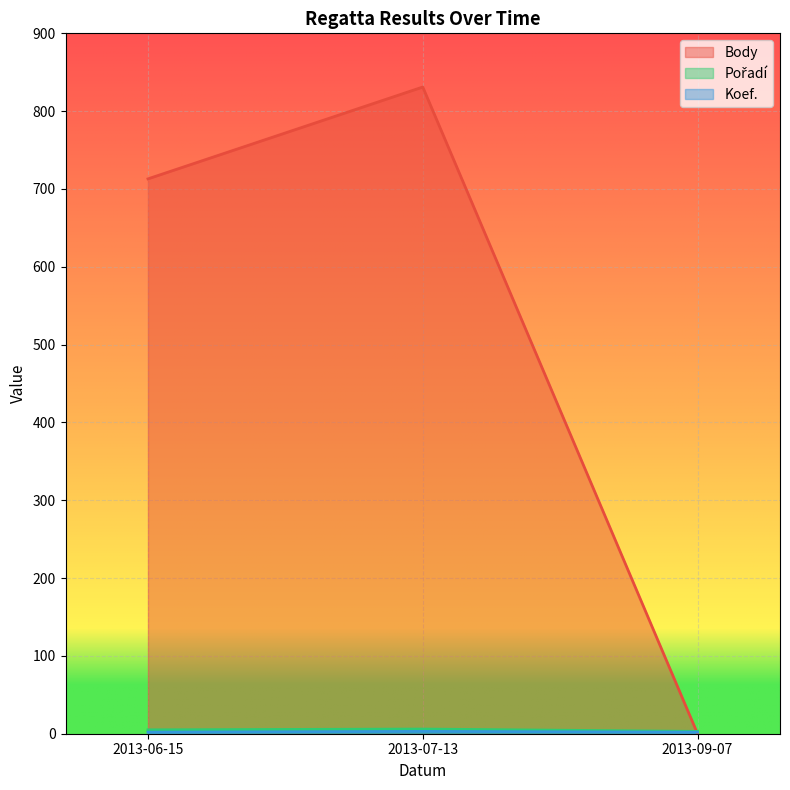

Rank the series at 2013-09-07 from highest to lowest value.

Pořadí, Koef., Body